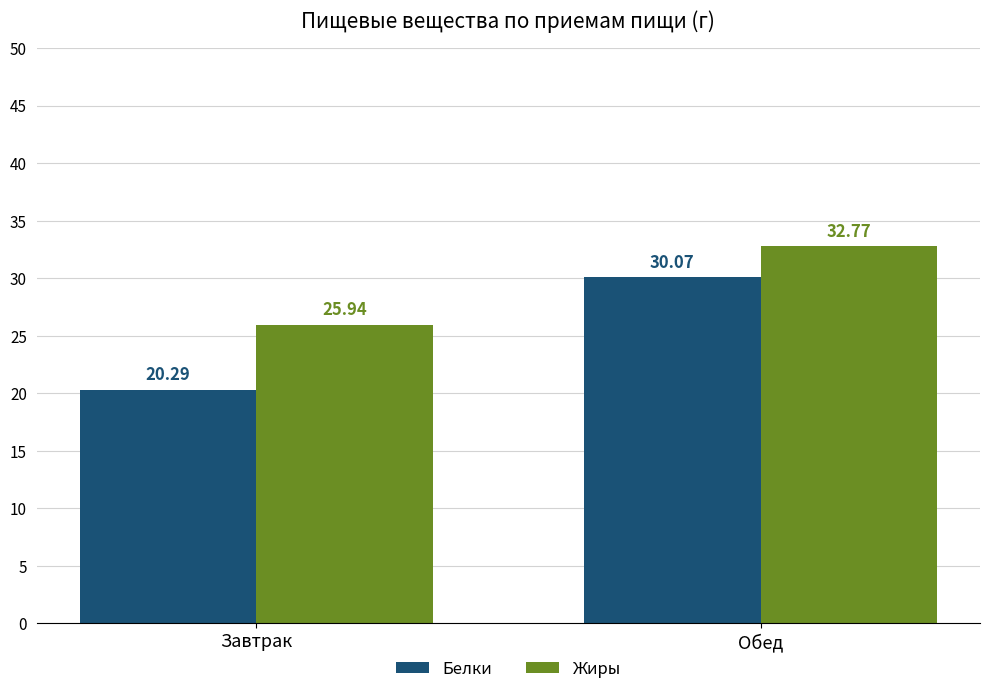

At how many categories does at least one series exceed 29?

1